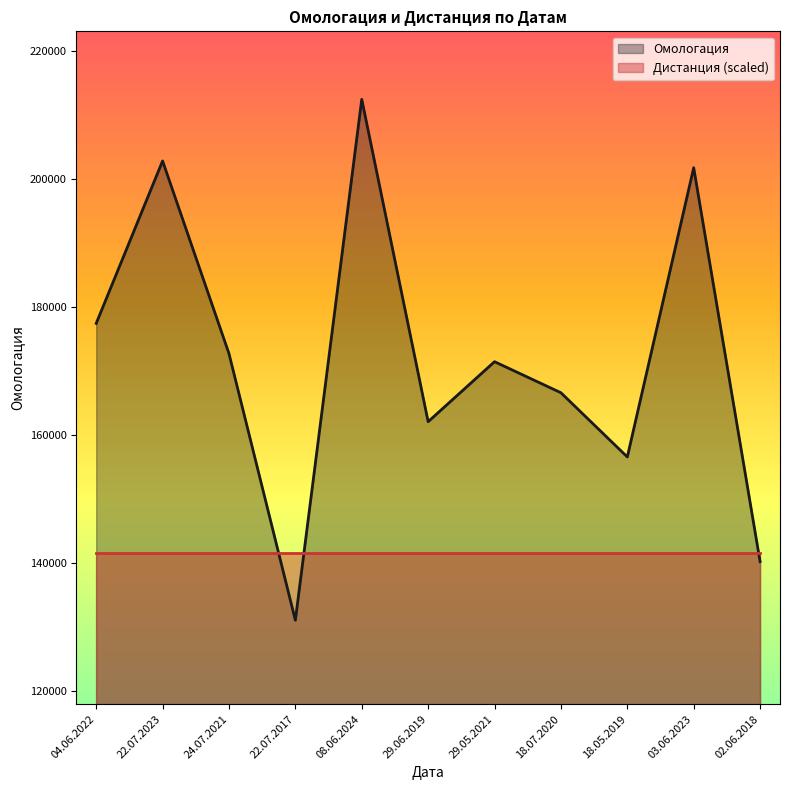

Where is the first local minimum?

22.07.2017